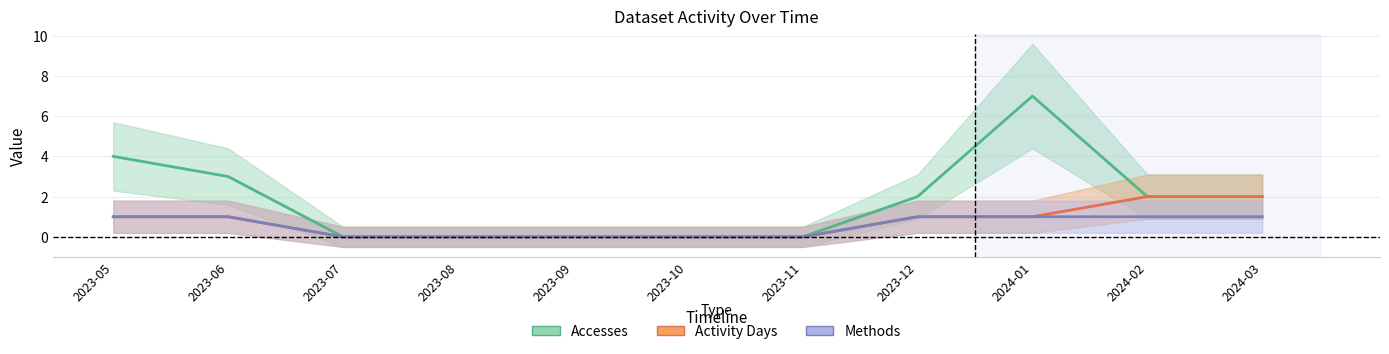

How many values in the Methods series are below 1?

5